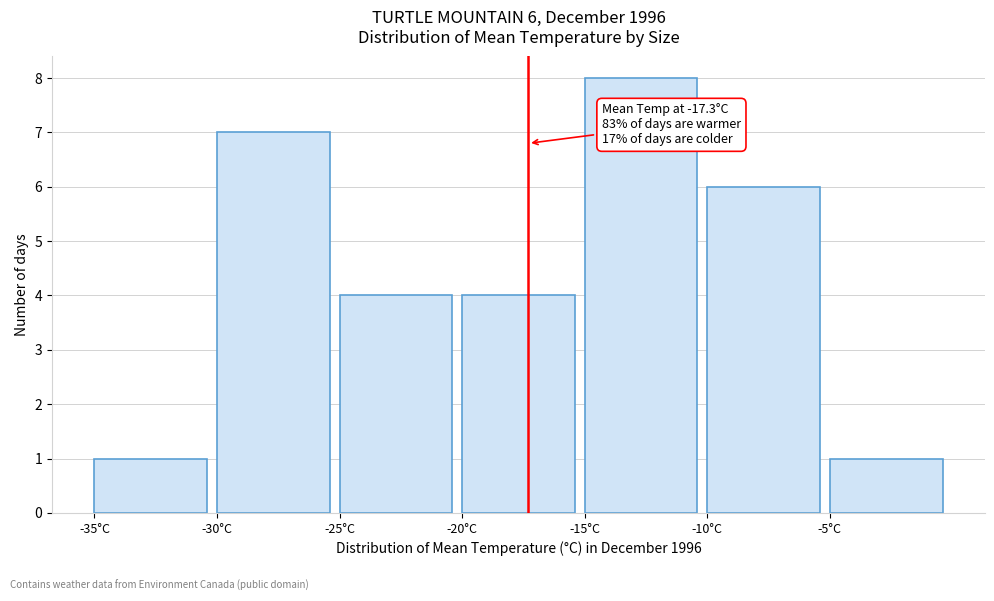

Which range on the x-axis has the tallest bar?

-15 to -10